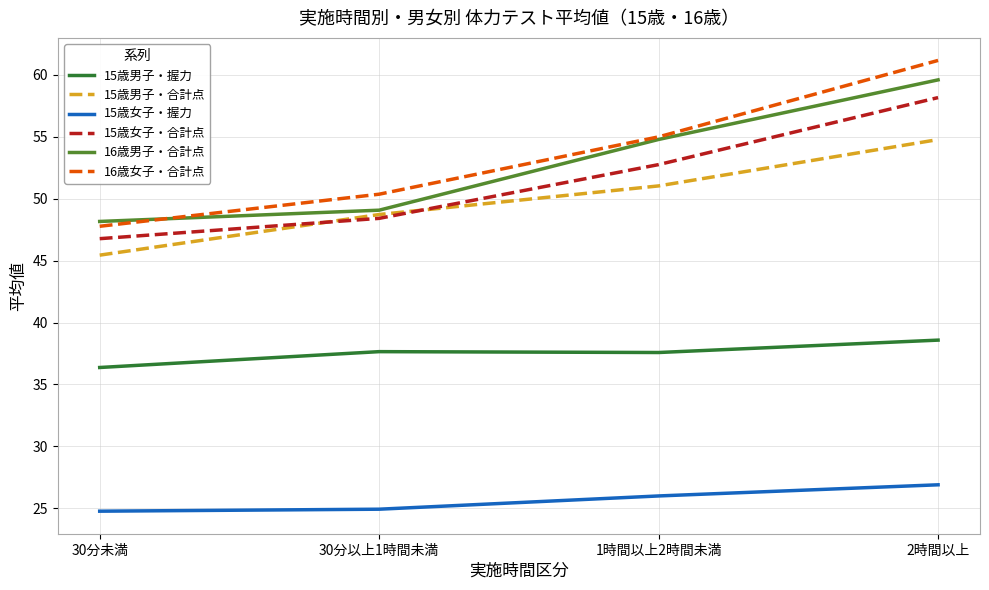

Which category has the highest value in the 15歳女子・合計点 series?

2時間以上